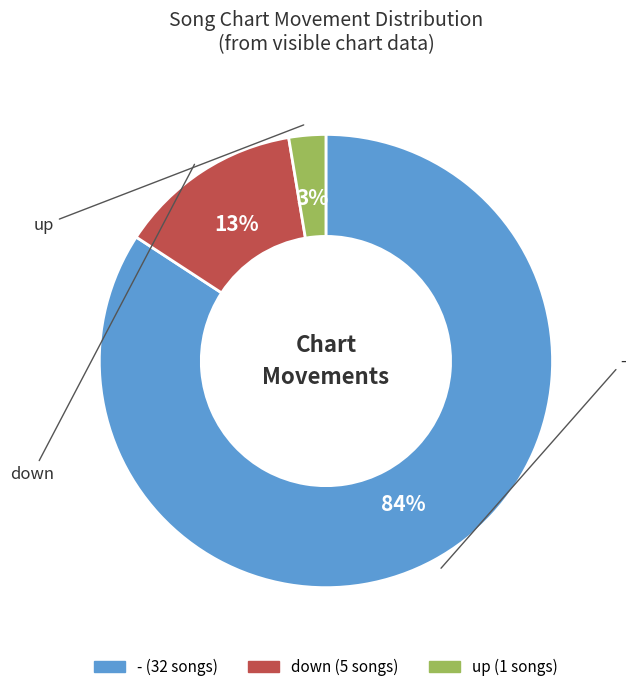

The up slice represents 12% of the pie. True or false?

False